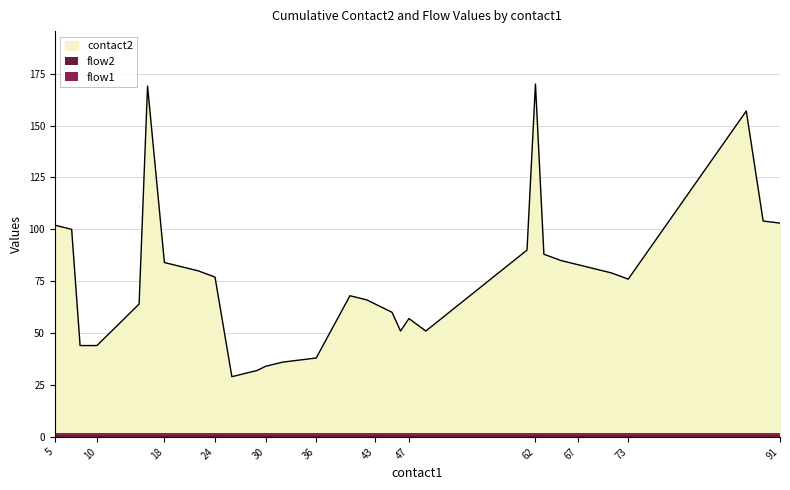

At how many categories does at least one series exceed 22?

34